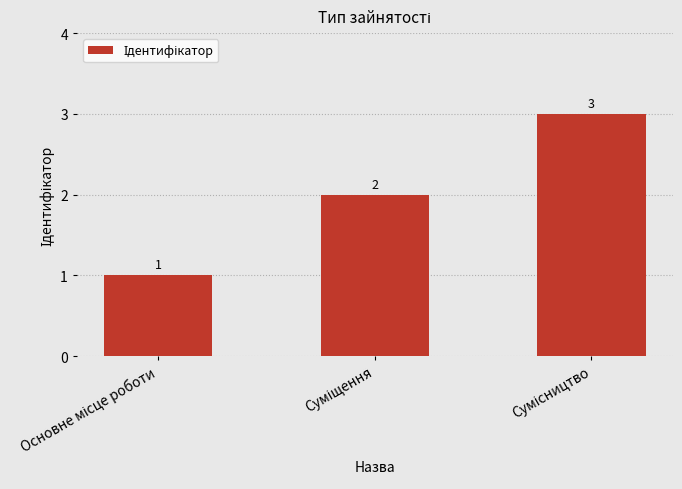

What is the value of the 1st bar from the left?

1